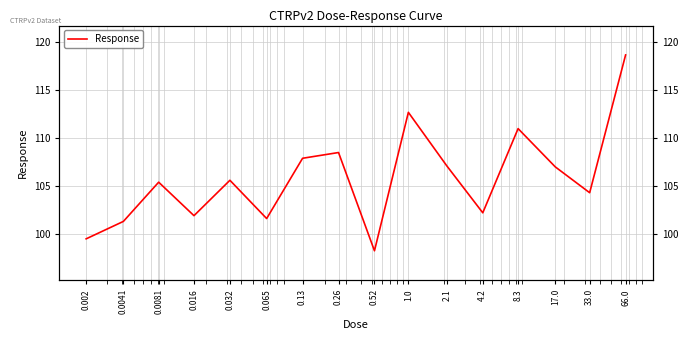

List the labels in order of value, largest first.

66.0, 1.0, 8.3, 0.26, 0.13, 2.1, 17.0, 0.032, 0.0081, 33.0, 4.2, 0.016, 0.065, 0.0041, 0.002, 0.52